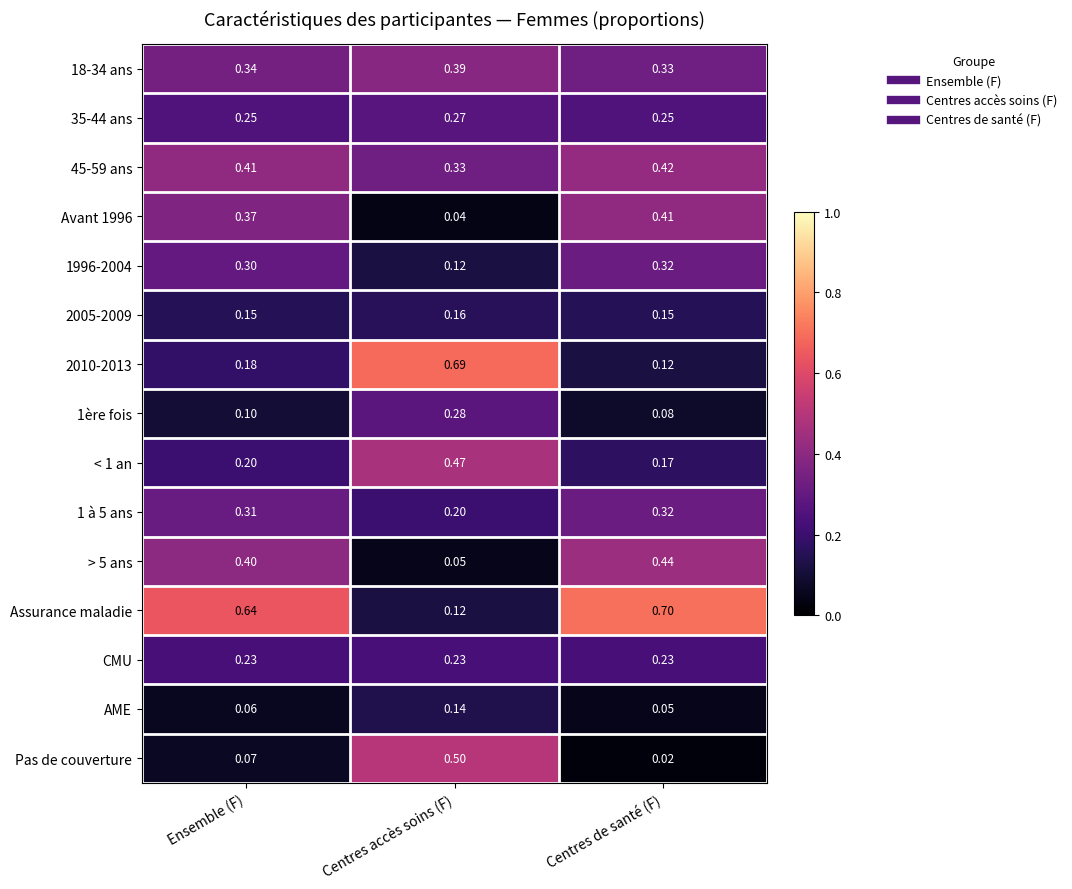

Which category has the highest value in the 2005-2009 series?

Centres accès soins (F)